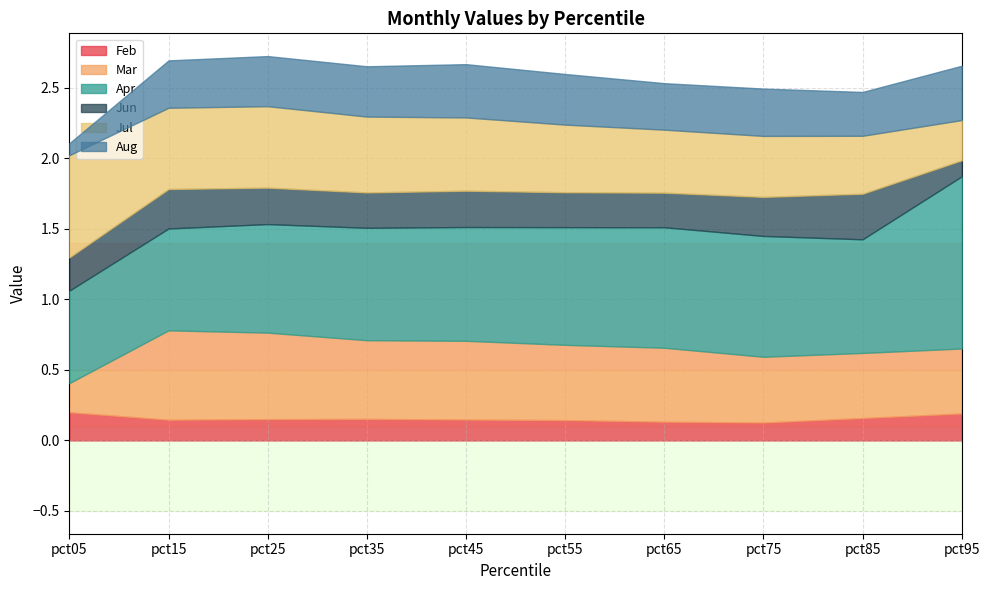

Where is Jul nearest to the value 0?

pct95